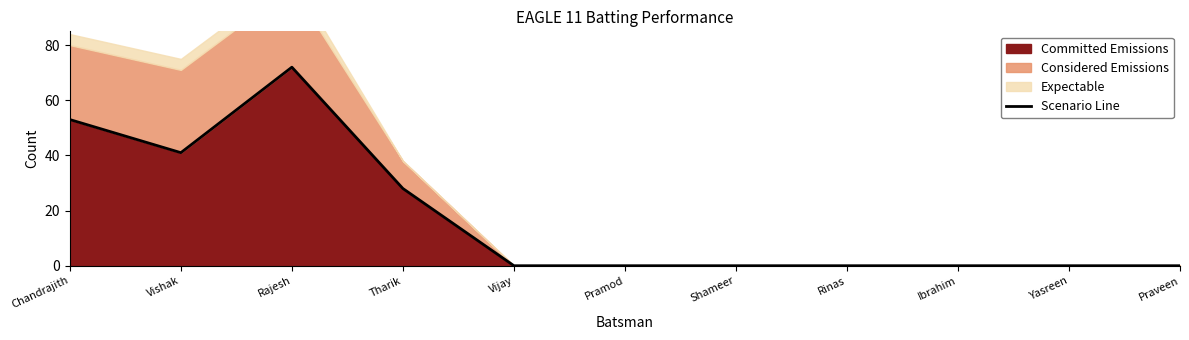

Reading left to right, what are all the values shown in this chart?

53	41	72	28	0	0	0	0	0	0	0